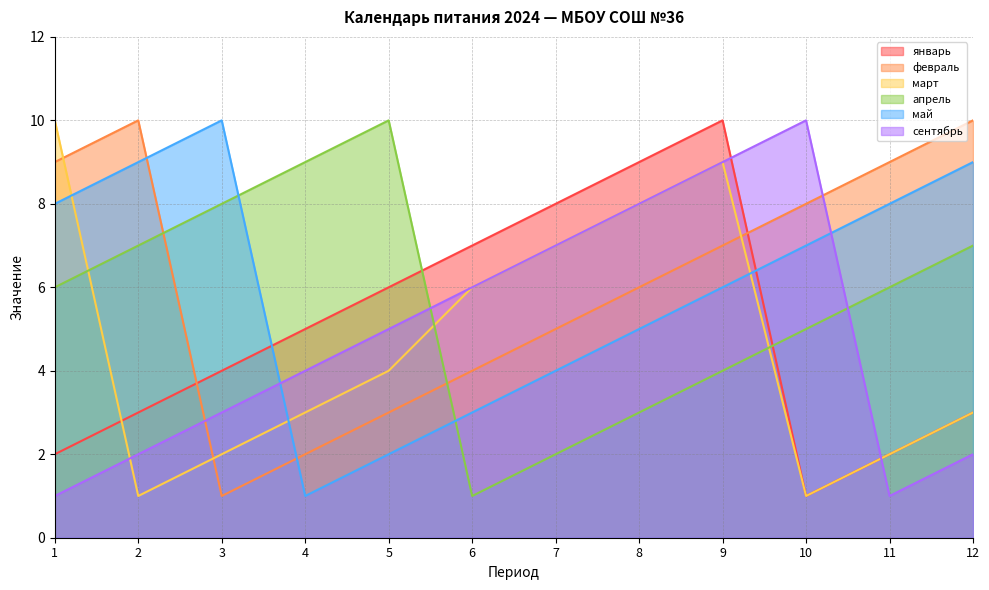

What is the spread (max minus min) of values at 1?

9